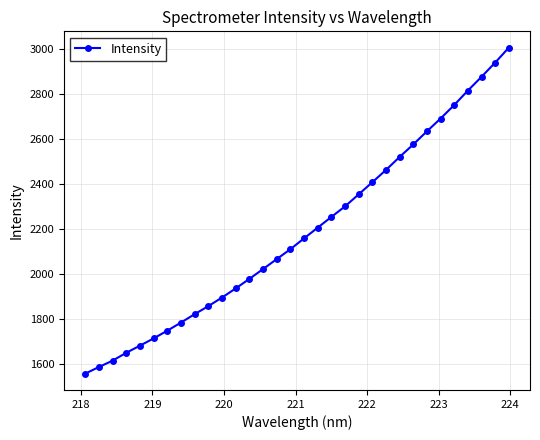

What is the difference between the maximum and minimum values?

1449.7